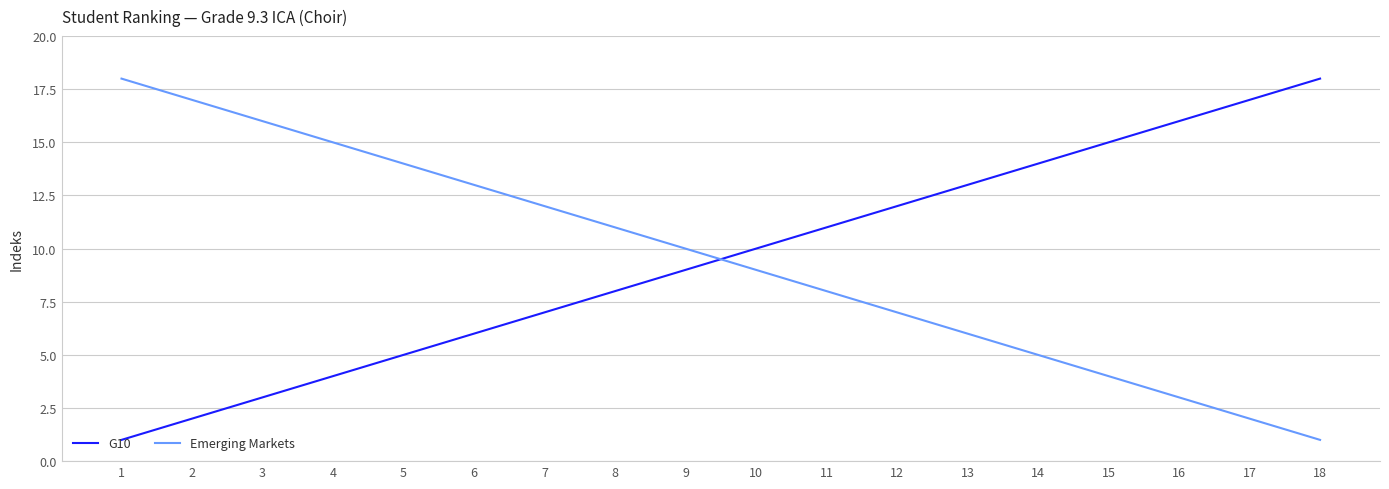

How many series are shown in this chart?

2